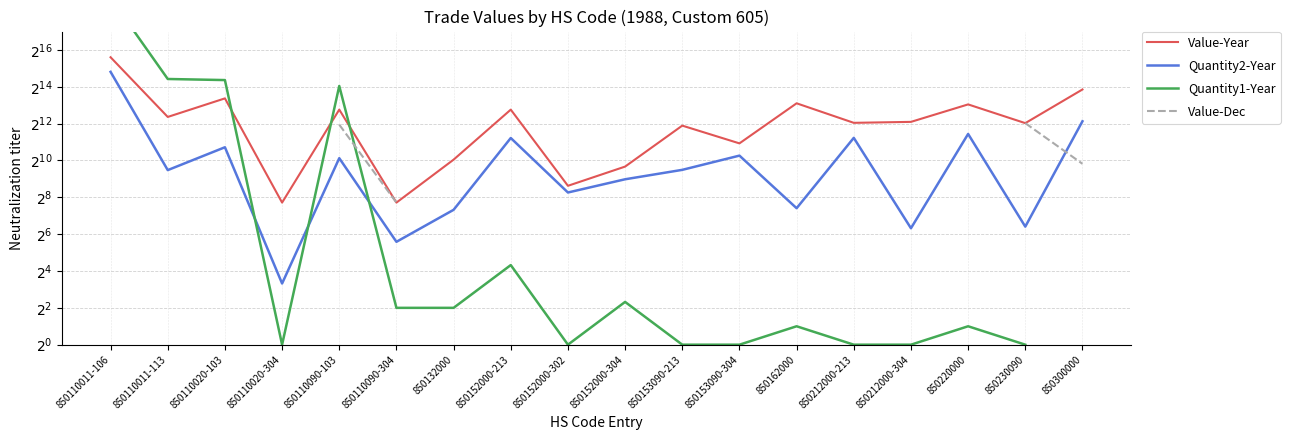

What is the value of the Value-Year point at the 15th from the left?

4379.0